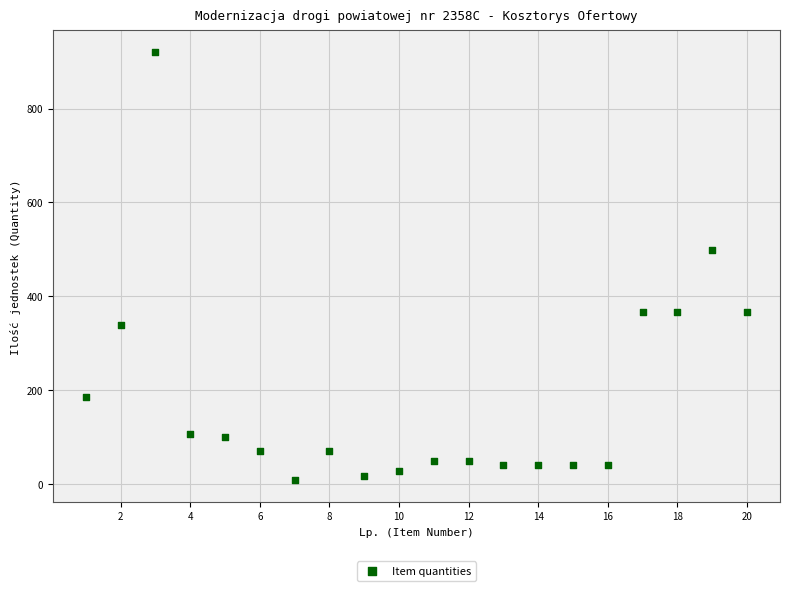

What is the range of X values (max minus min)?

19